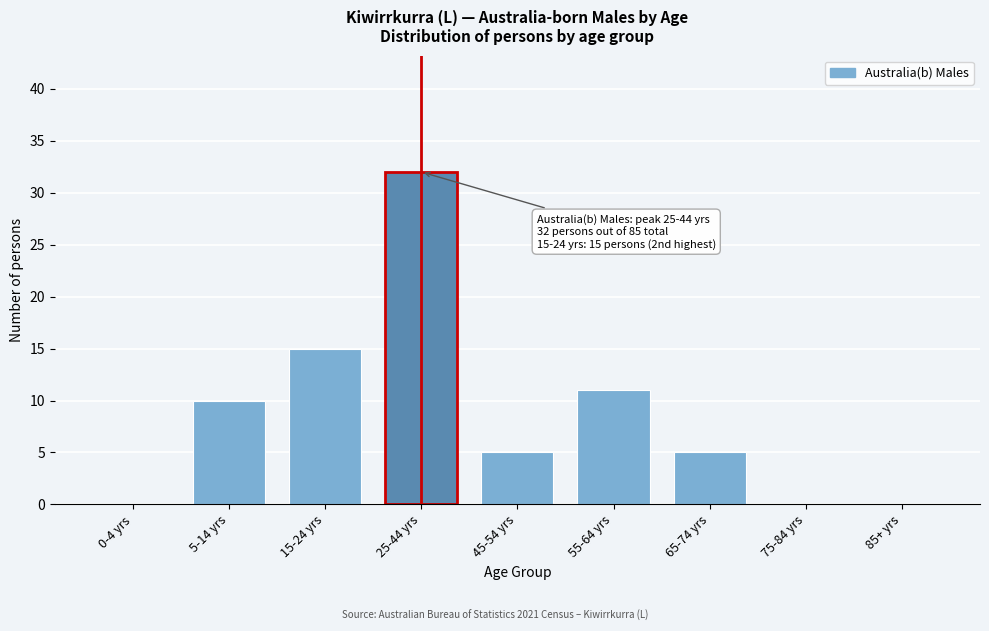

Reading right to left, list all the values displayed in this chart.

85+ yrs=0	75-84 yrs=0	65-74 yrs=5	55-64 yrs=11	45-54 yrs=5	25-44 yrs=32	15-24 yrs=15	5-14 yrs=10	0-4 yrs=0